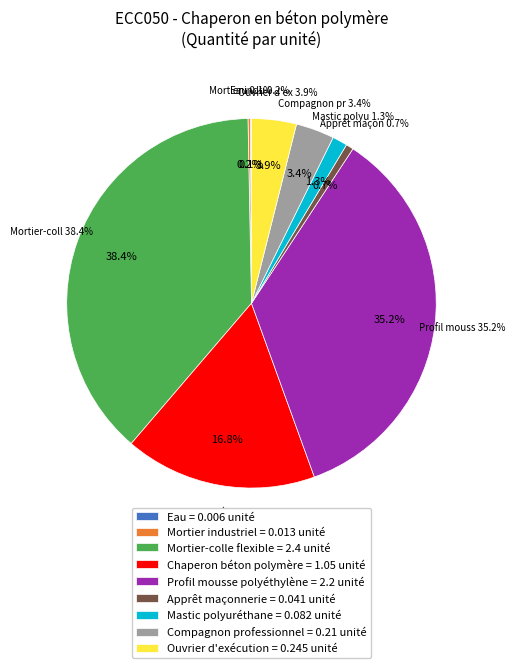

To the nearest percent, what is the difference between the largest and smallest slice percentages?

38%